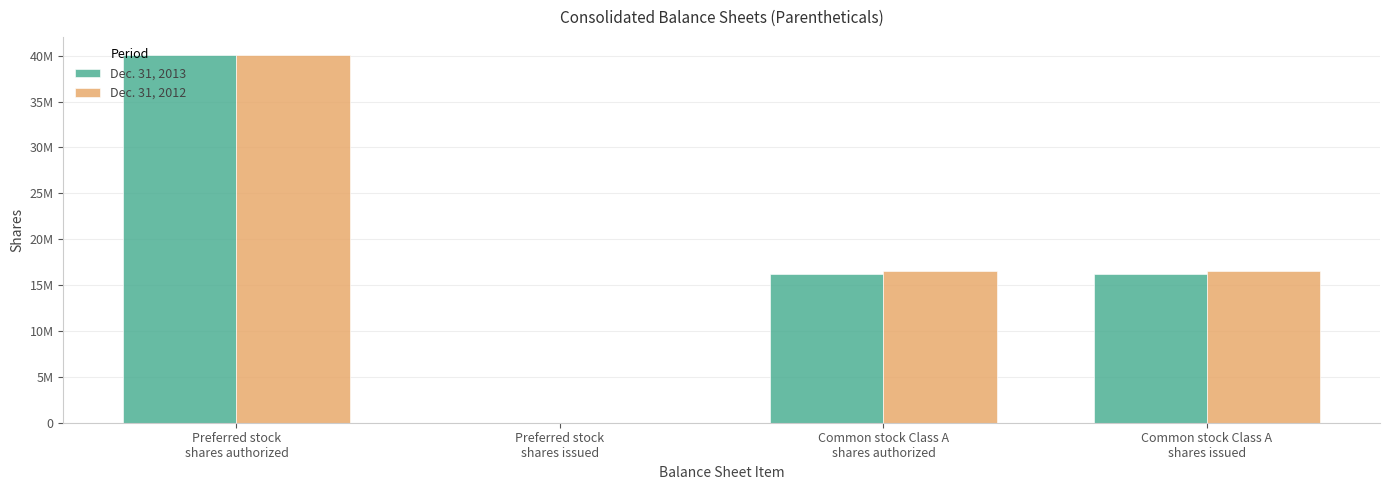

Which series has the widest spread of values?

Dec. 31, 2013